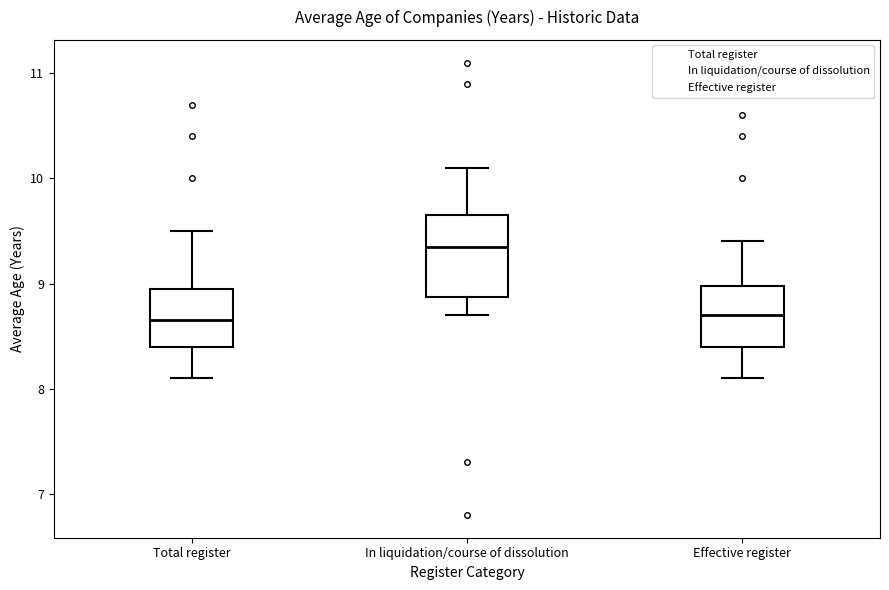

Where is the lower edge of the box for In liquidation/course of dissolution on the y-axis? The values are not printed on the chart, so give them approximately, as read against the axis.

8.9